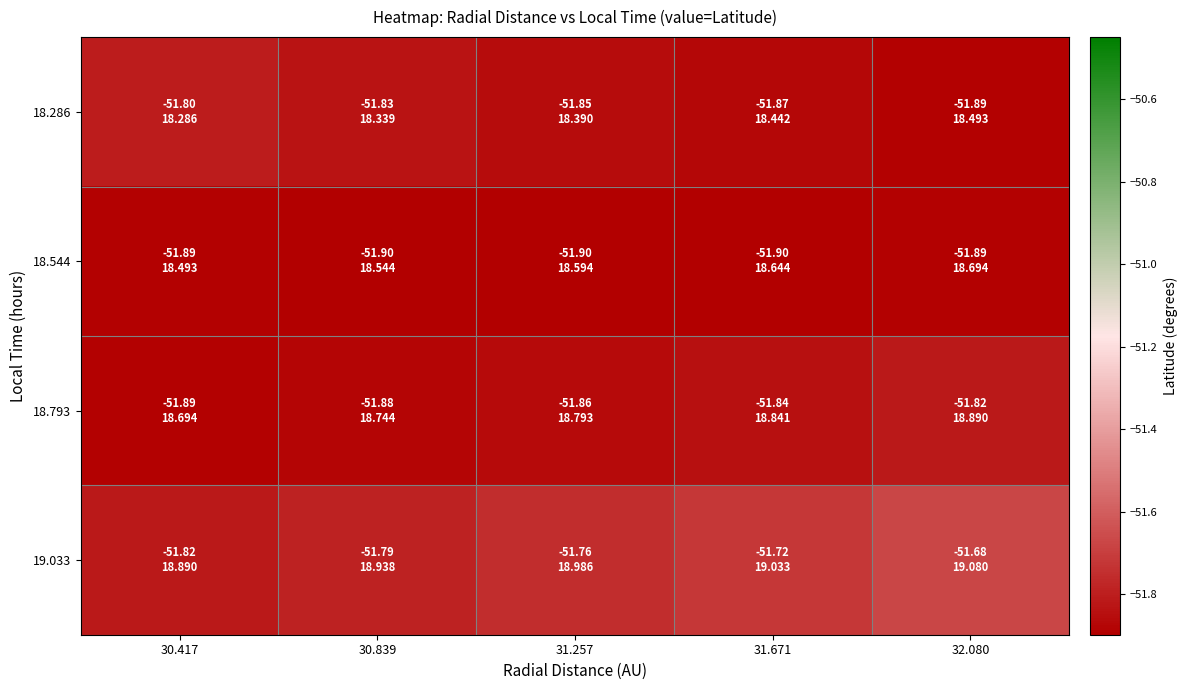

At which category is the sum across all series the highest?

32.080